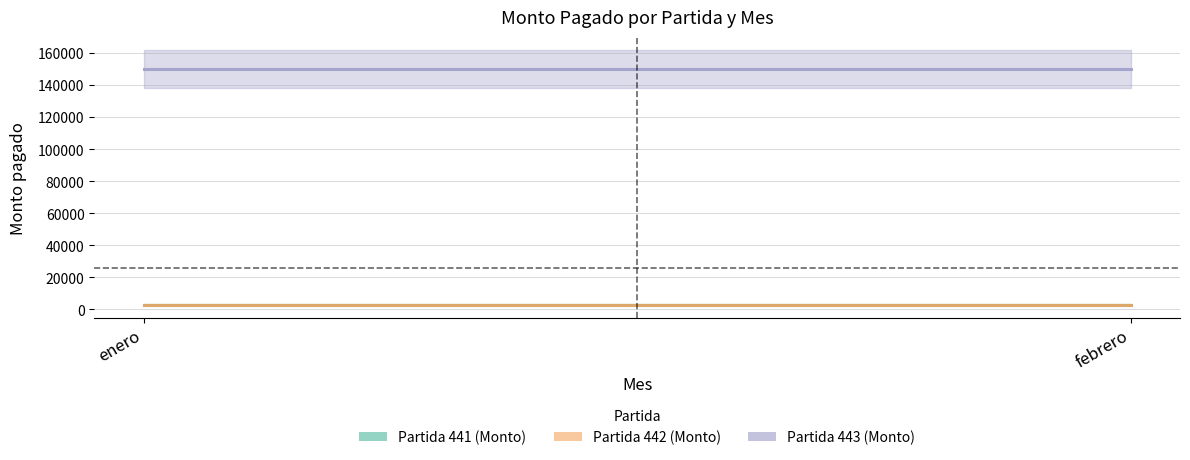

What position from the right is enero?

2